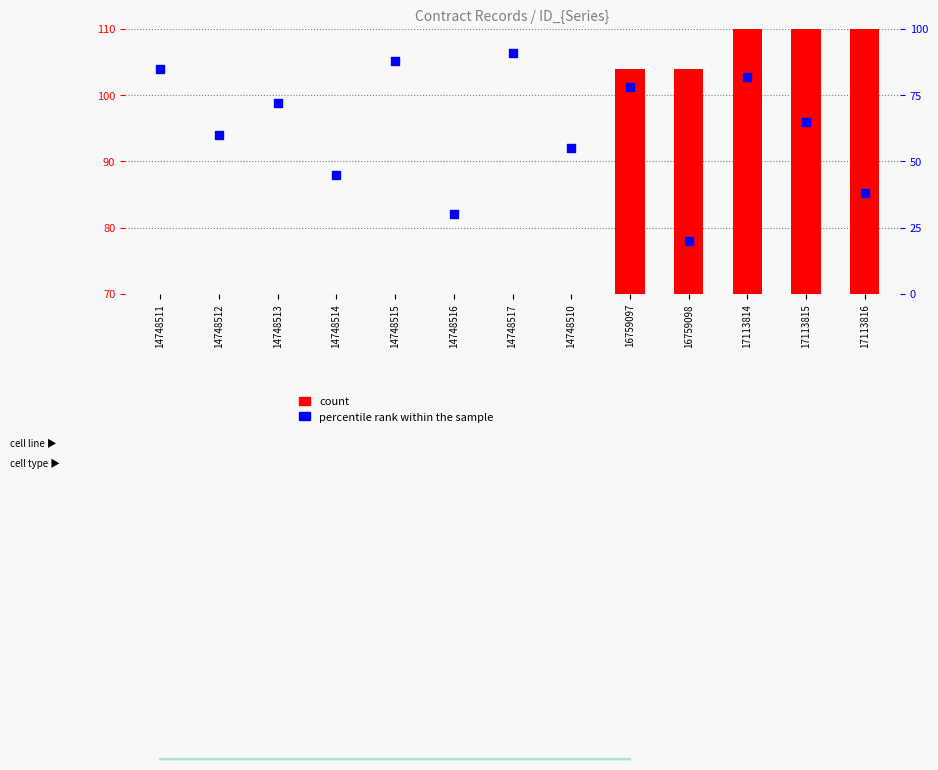

Is the value of count at 14748515 greater than the value of percentile rank within the sample at 14748513?

No